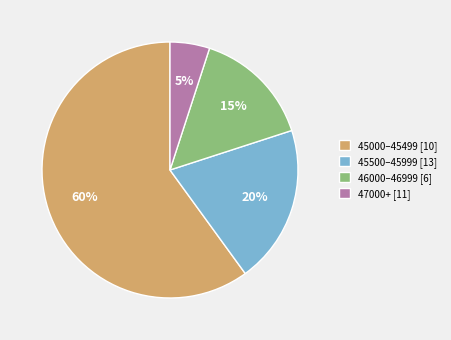

Which slice is the largest?

45000–45499 [10]